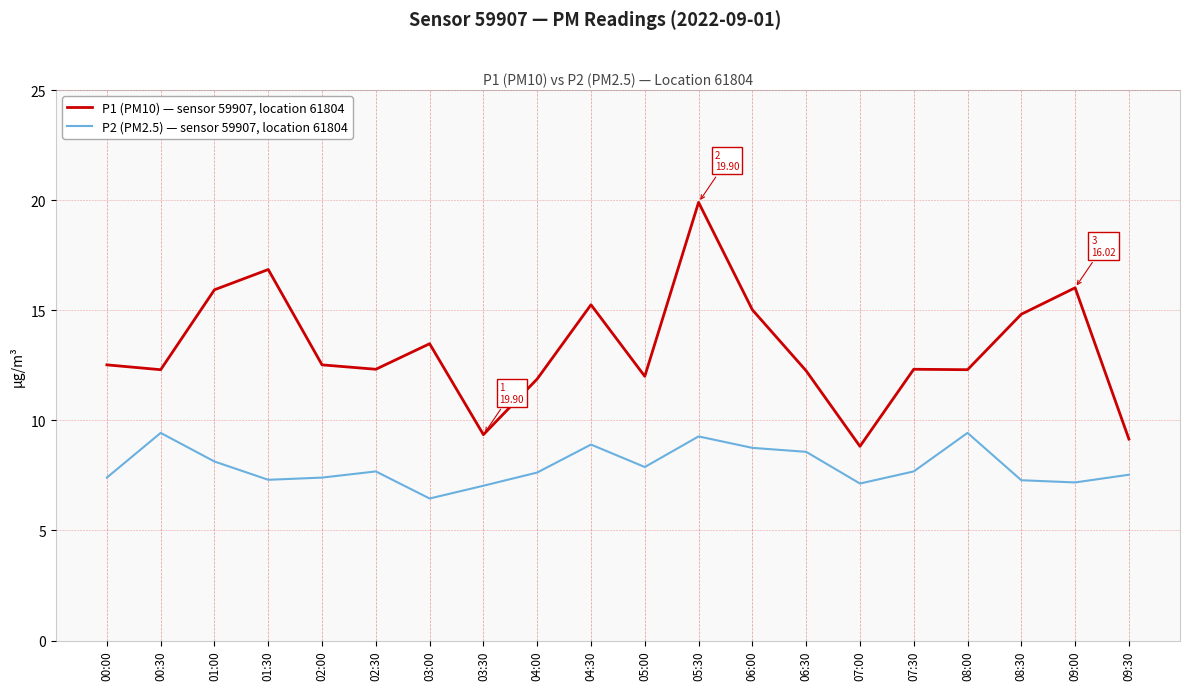

Rank the series at 05:30 from highest to lowest value.

P1 (PM10) — sensor 59907, location 61804, P2 (PM2.5) — sensor 59907, location 61804